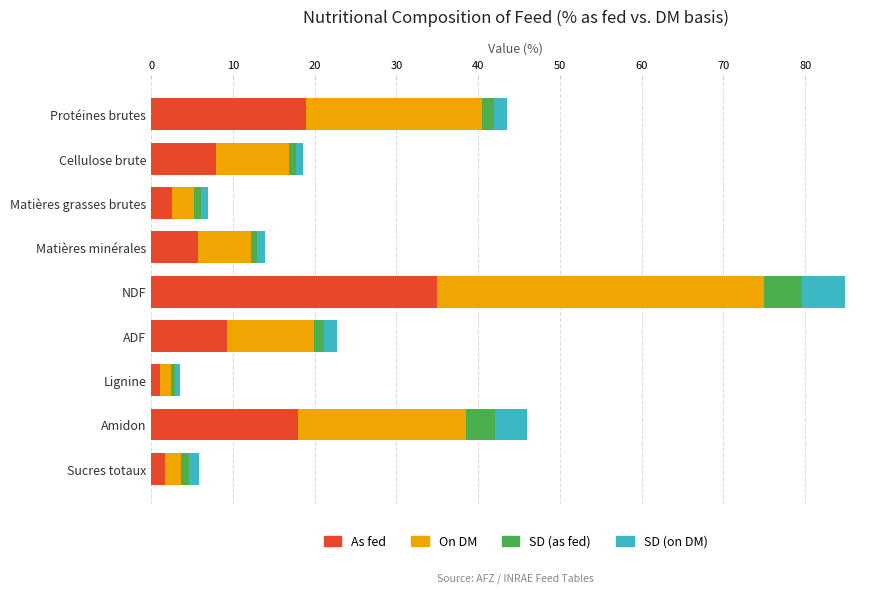

How many data points in As fed are less than 7?

4